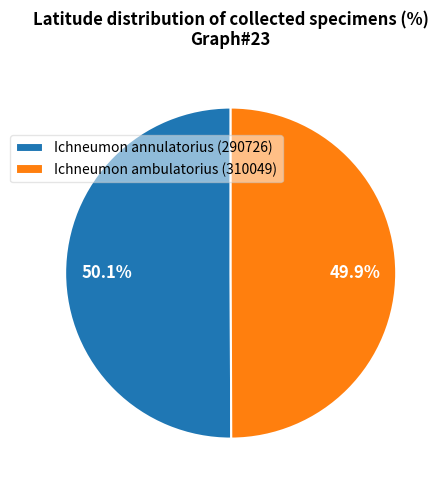

How many slices are in this pie chart?

2